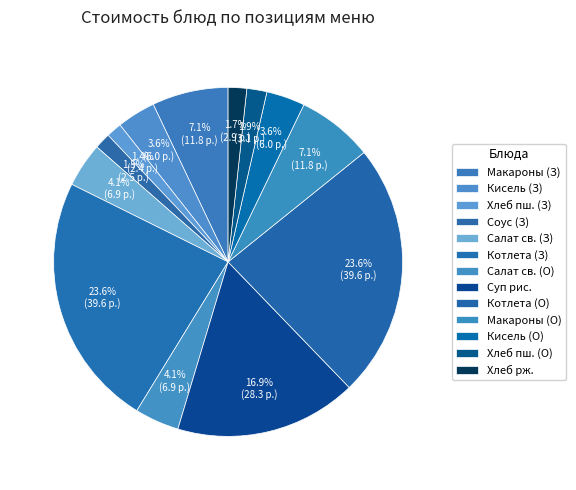

Does any single category account for the majority?

No